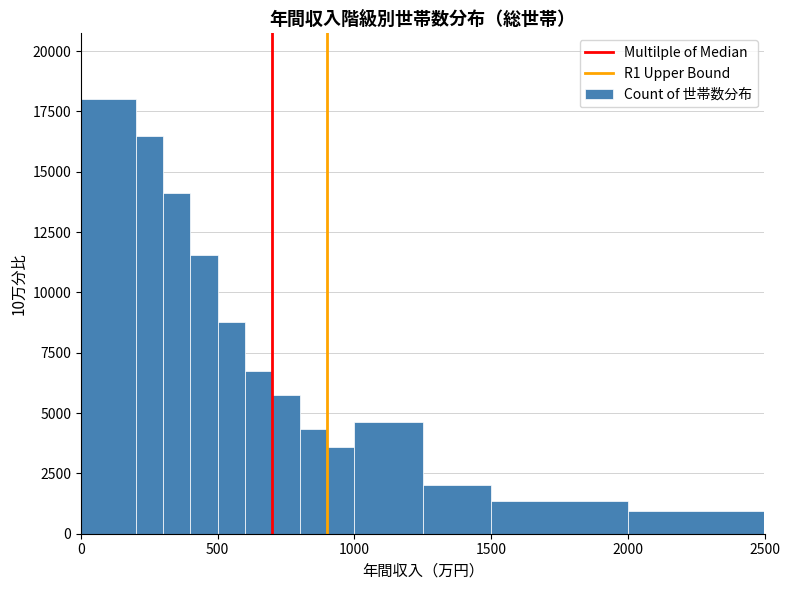

Around what value on the x-axis is the tallest bar? Give the approximate position of its centre, as read against the axis.

100